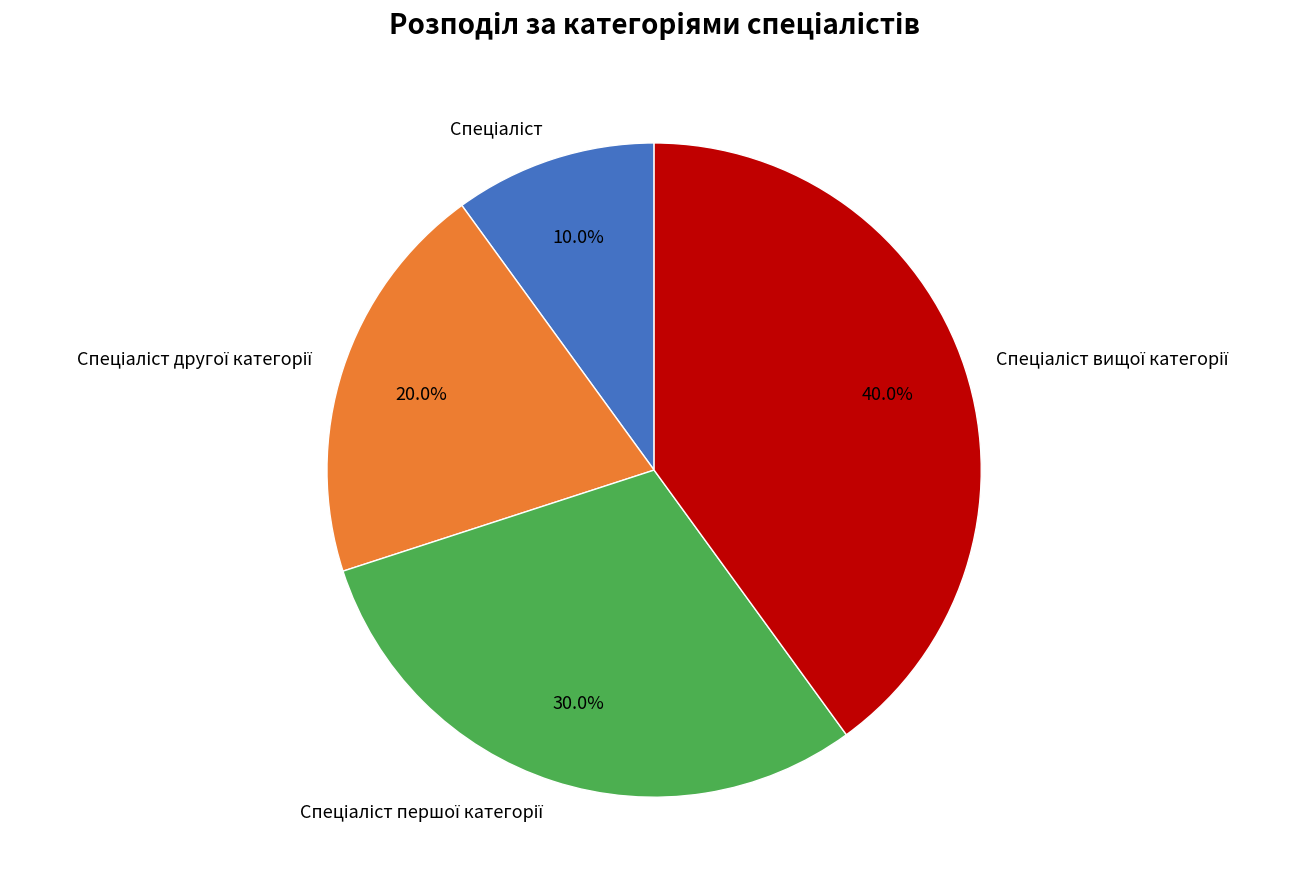

The Спеціаліст другої категорії slice represents 20% of the pie. True or false?

True